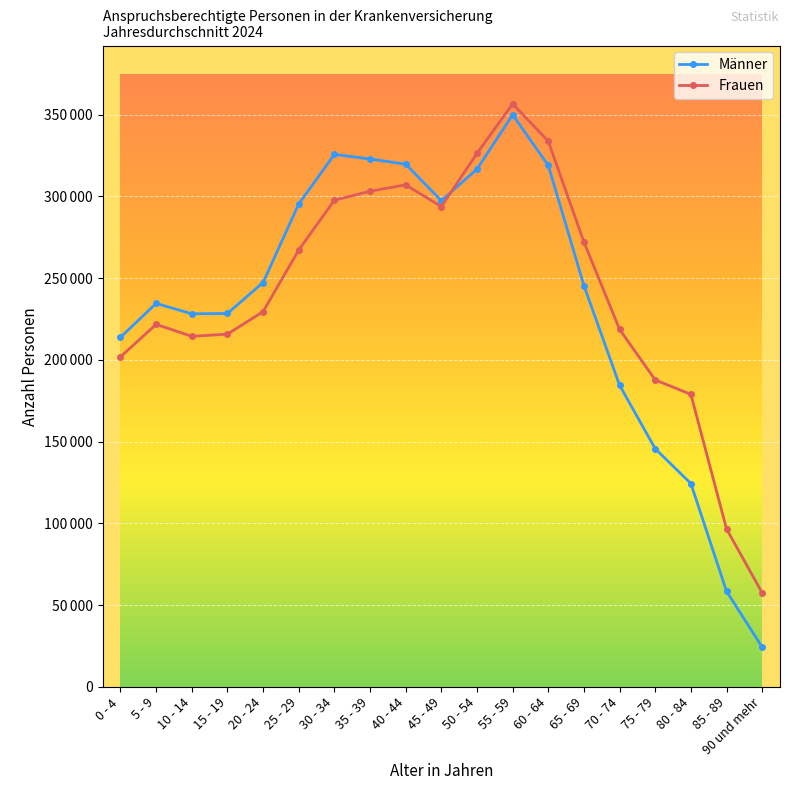

What are all the series names shown in the legend?

Männer, Frauen